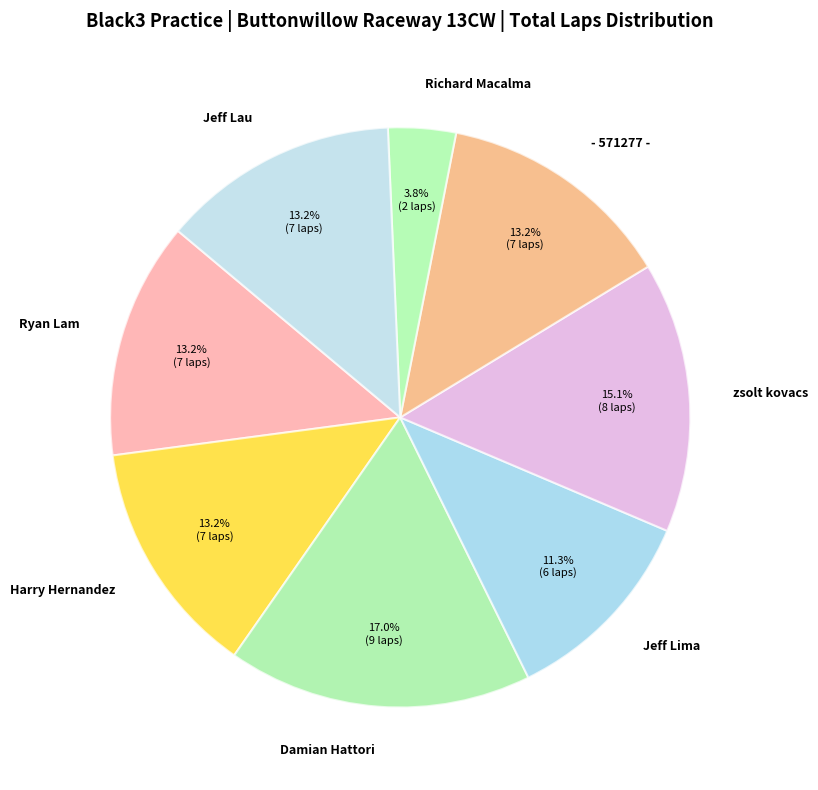

Does any single category account for the majority?

No